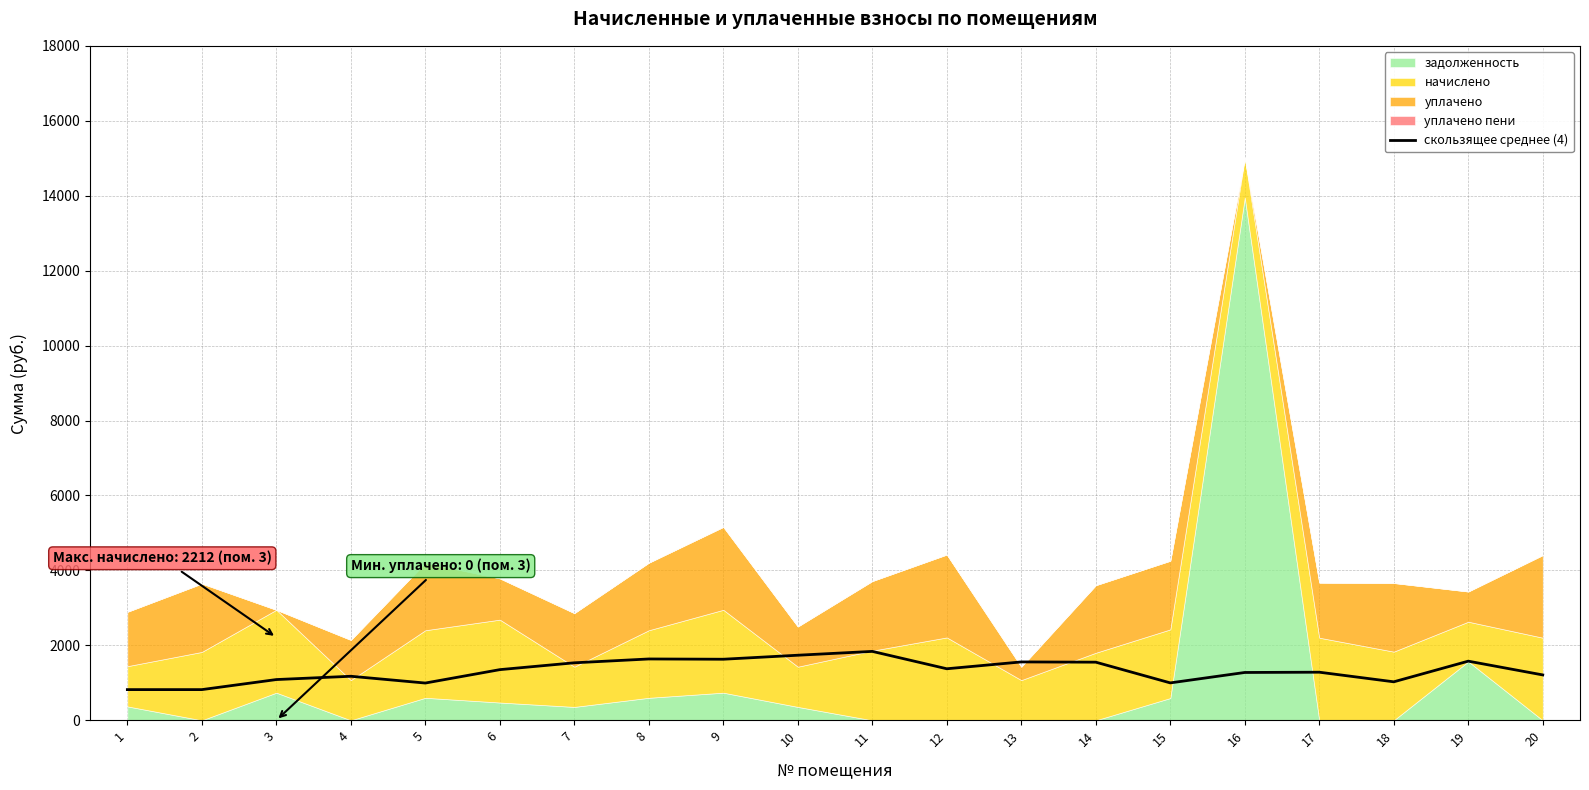

What is the value of the 1st point from the left?

819.0